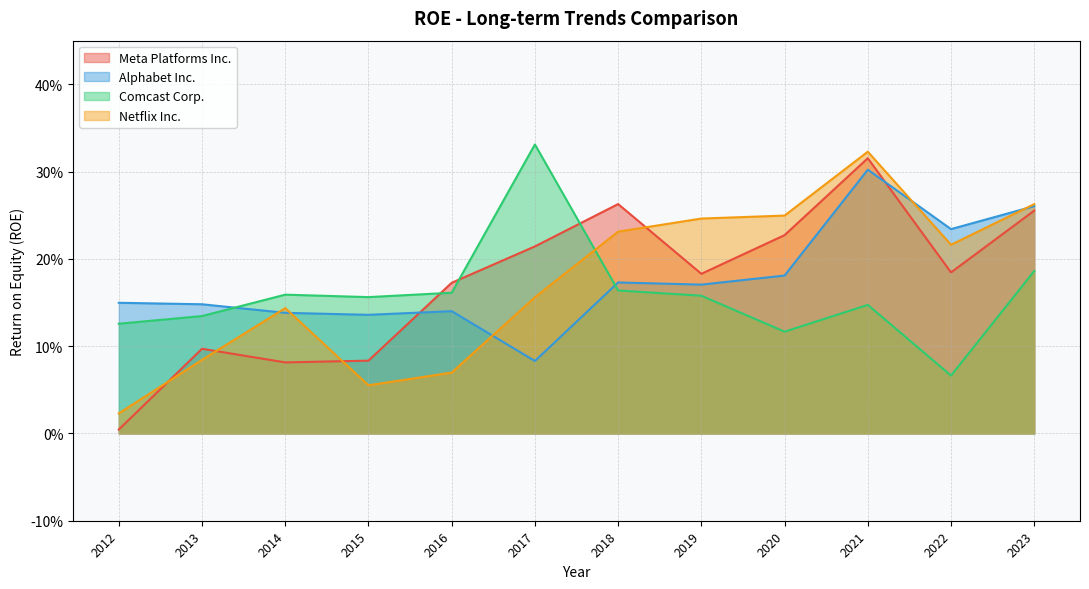

The value of Netflix Inc. at 2023 is 0.4. True or false?

False